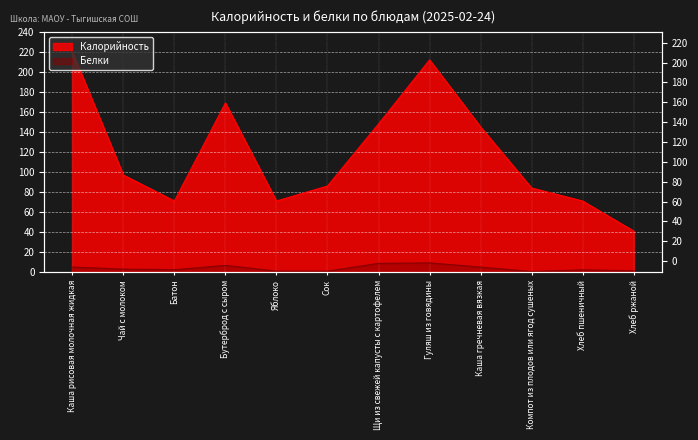

How many lines are shown in the chart?

2